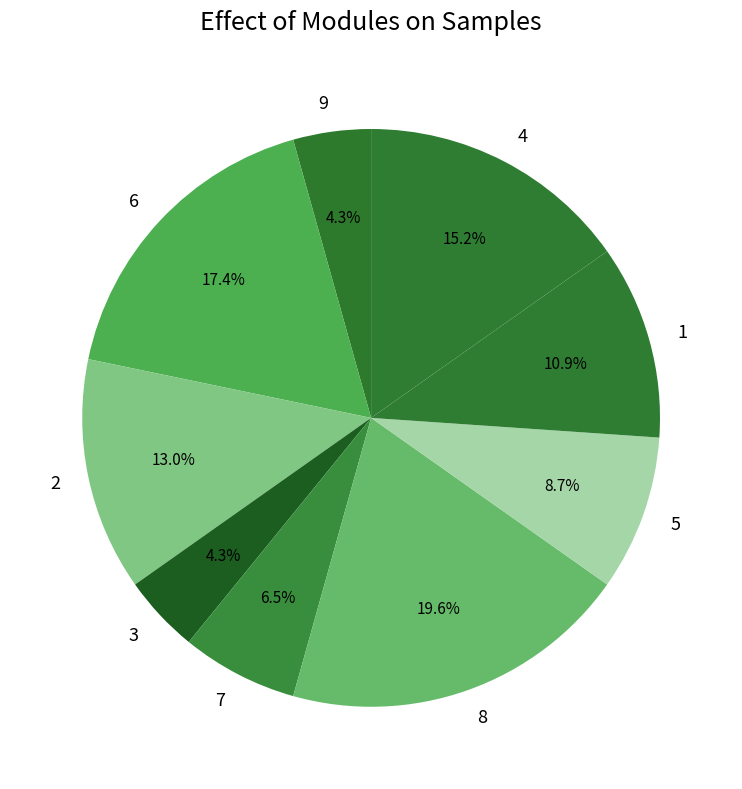

To the nearest percent, what percentage of the pie is 6?

17%